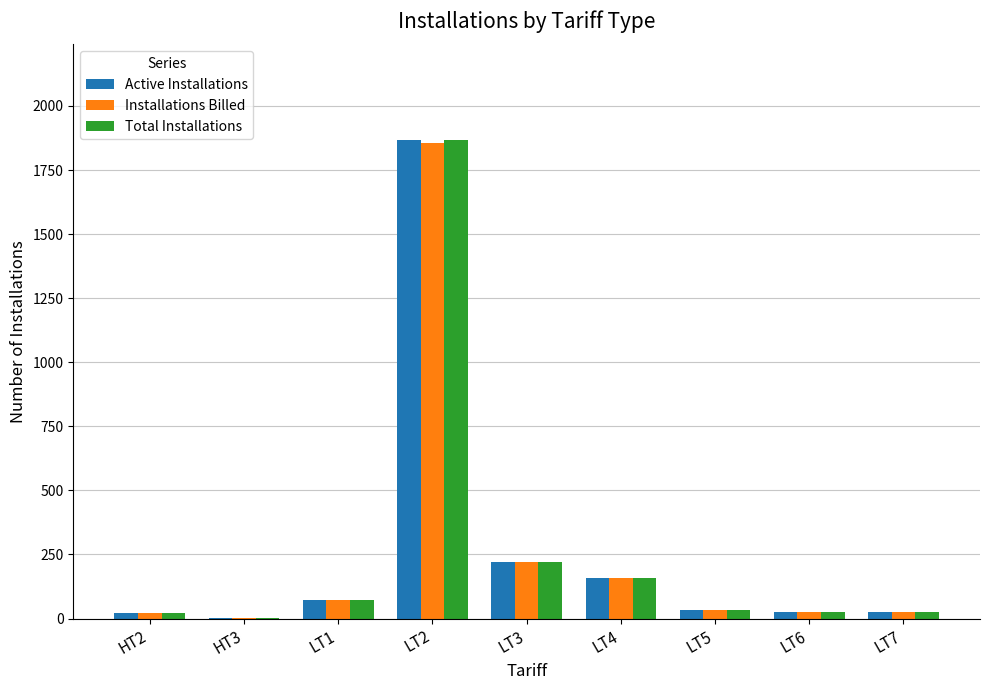

At which category is the sum across all series the highest?

LT2